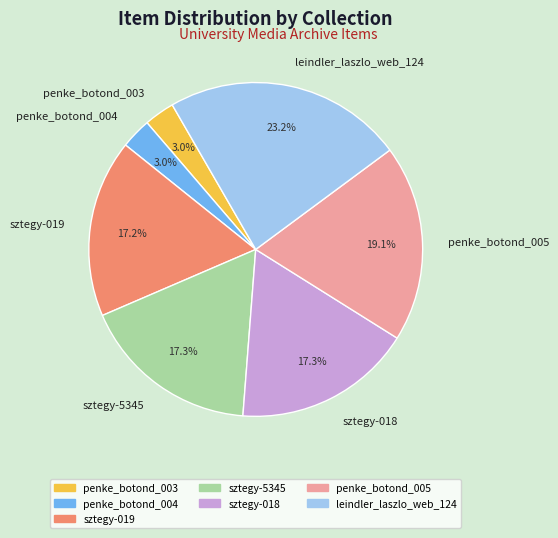

The penke_botond_003 slice represents 17% of the pie. True or false?

False